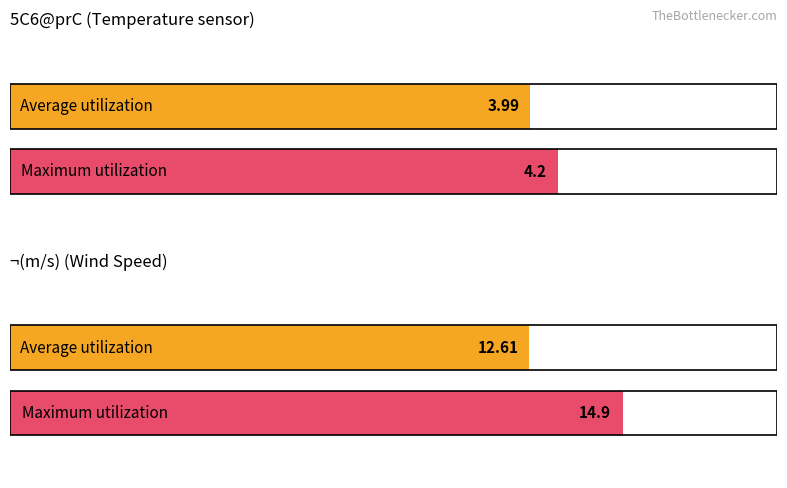

Is it true that 5C6@¤prC equals 2.1 at 05:50?

False